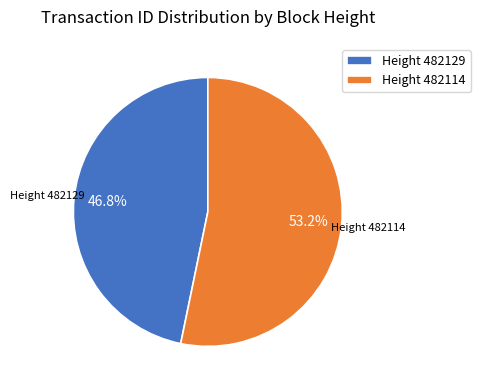

Is it true that Height 482114 is 62% of the pie?

False